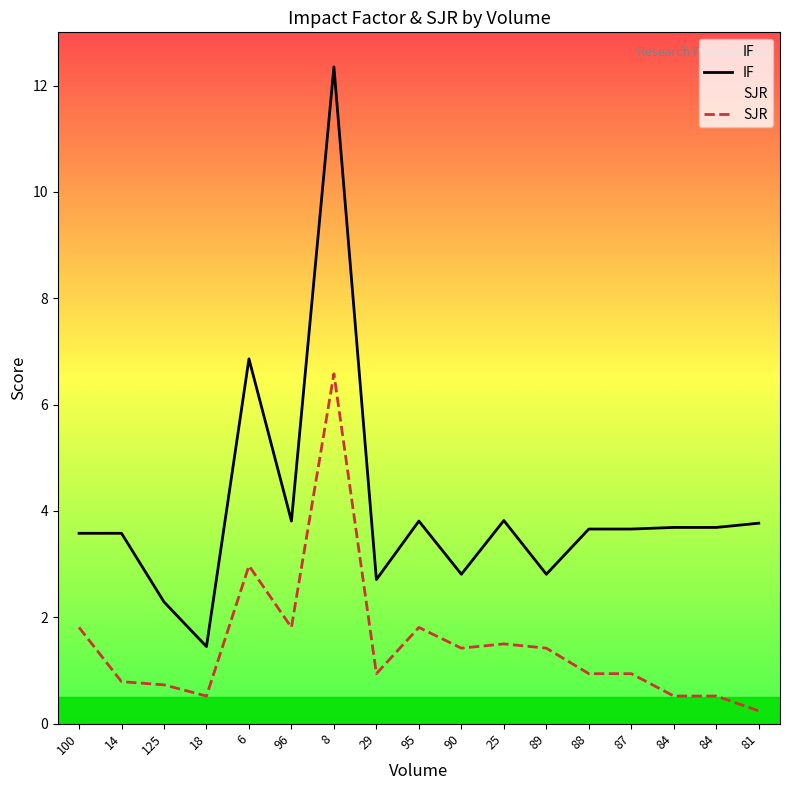

Count the number of categories in the chart.

17